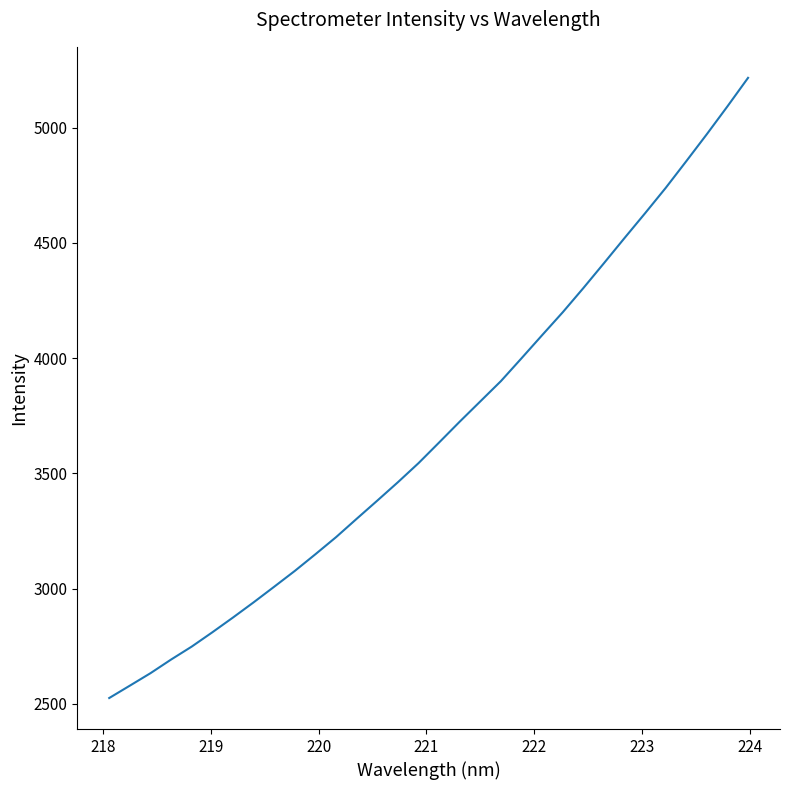

What is the greatest value displayed?

5216.0